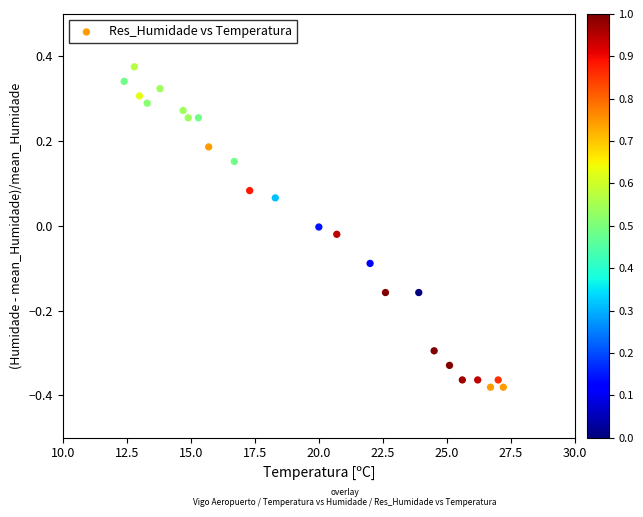

What is the range of X values (max minus min)?

14.8